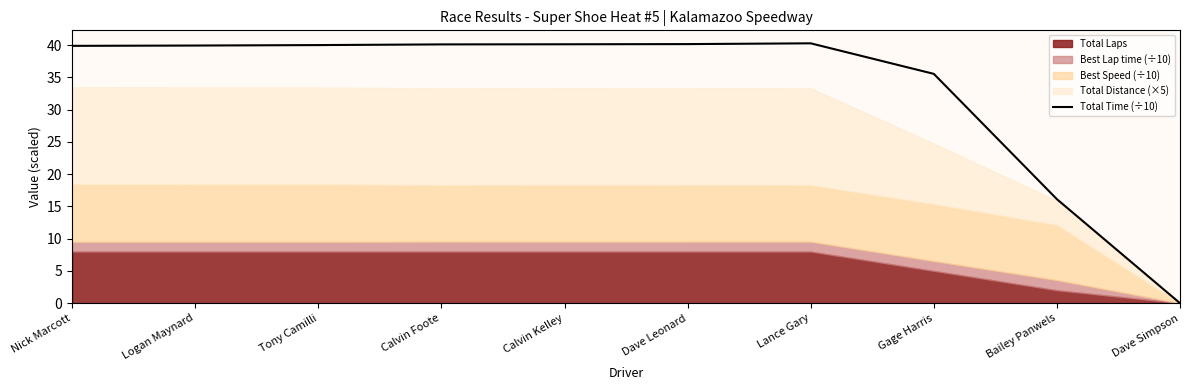

Reading left to right, what are all the values shown in this chart?

39.9	39.9	40.0	40.1	40.1	40.2	40.3	35.6	16.1	0.0